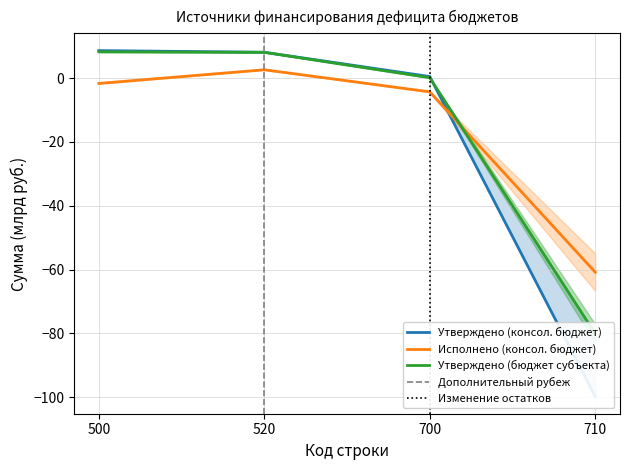

What is the difference between the Утверждено (консол. бюджет) values at 520 and 710?

107.9